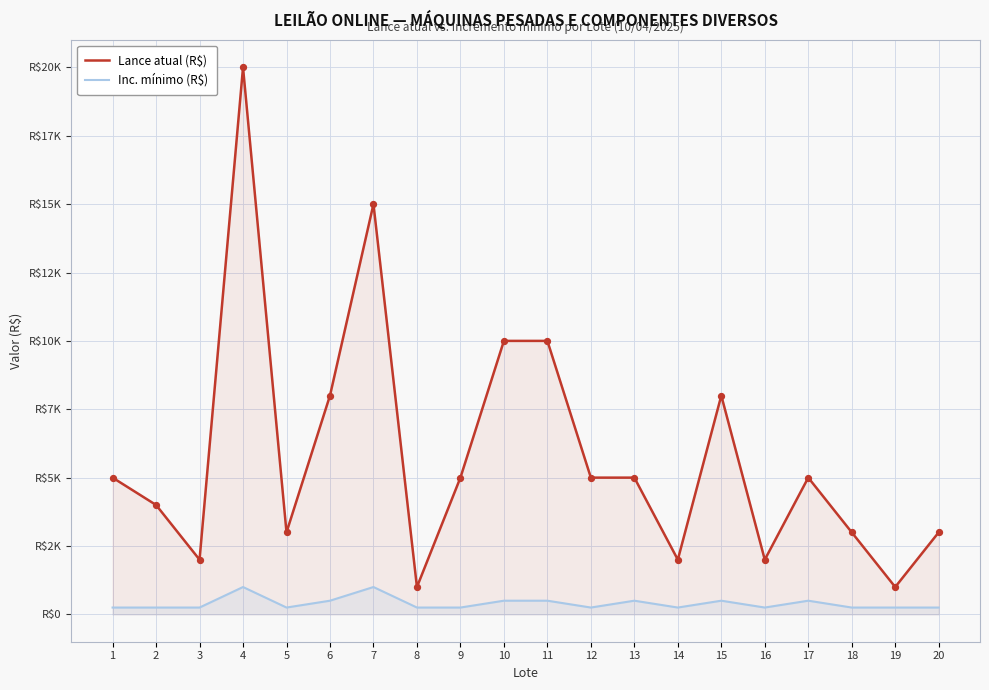

Which series contains the lowest Y value?

Inc. mínimo (R$)